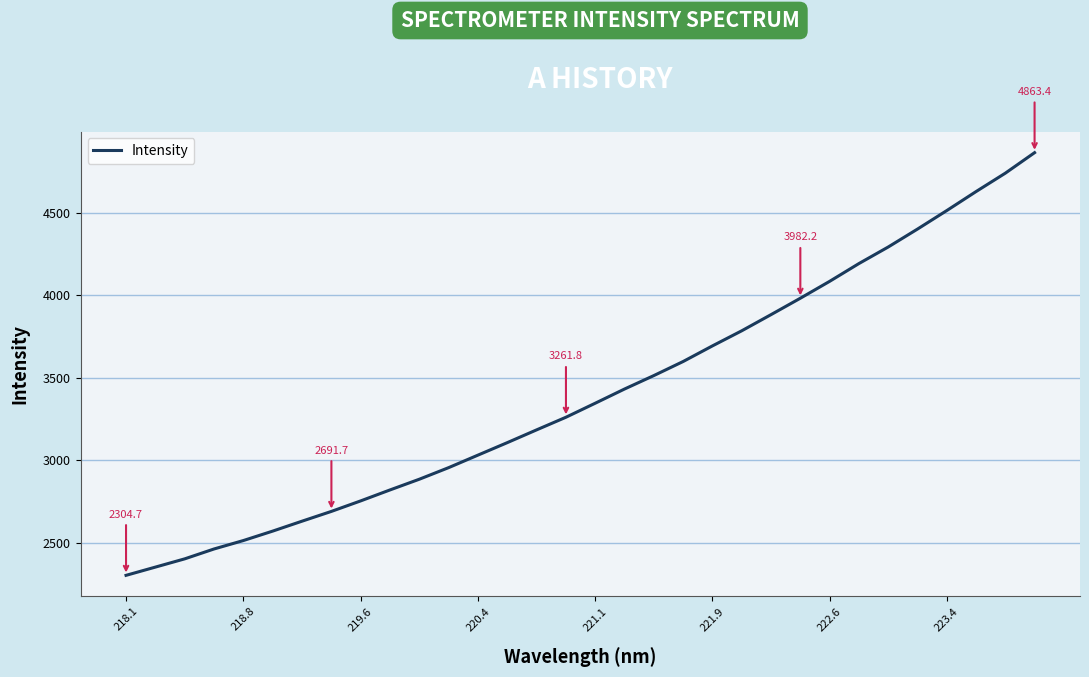

What is the minimum value shown in the chart?

2304.7